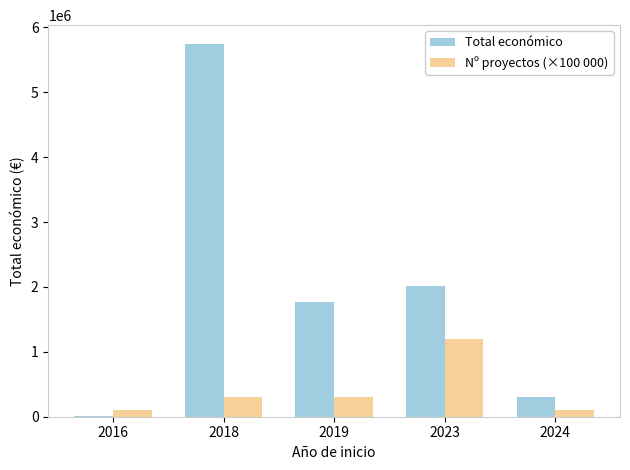

Are the bars horizontal?

No